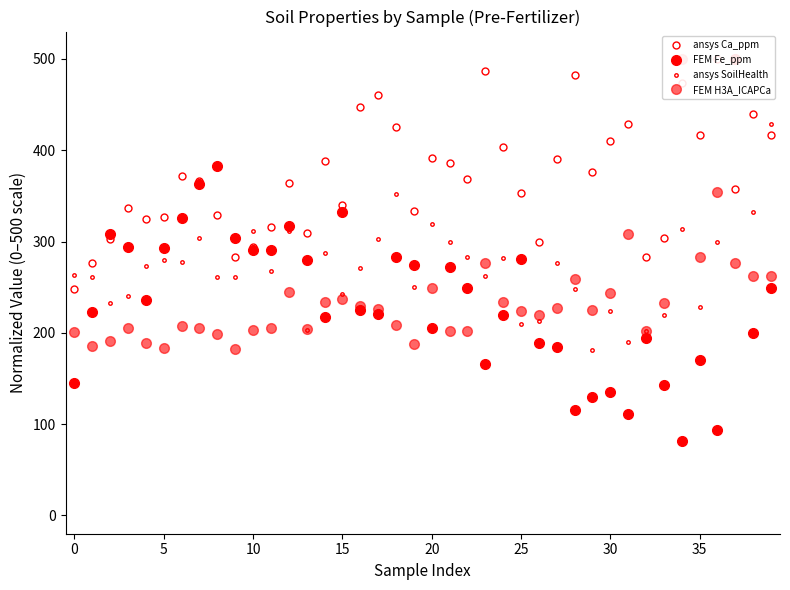

How many times do ansys Ca_ppm and ansys SoilHealth cross each other?

6